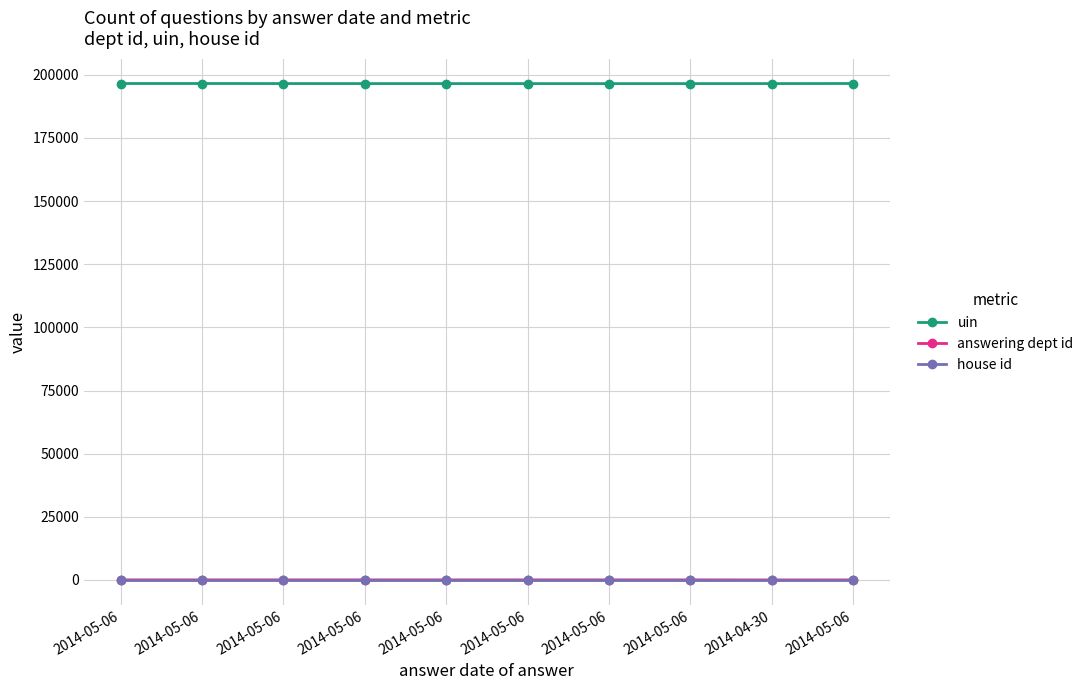

At 2014-05-06, list the series in order from largest to smallest.

uin, answering dept id, house id